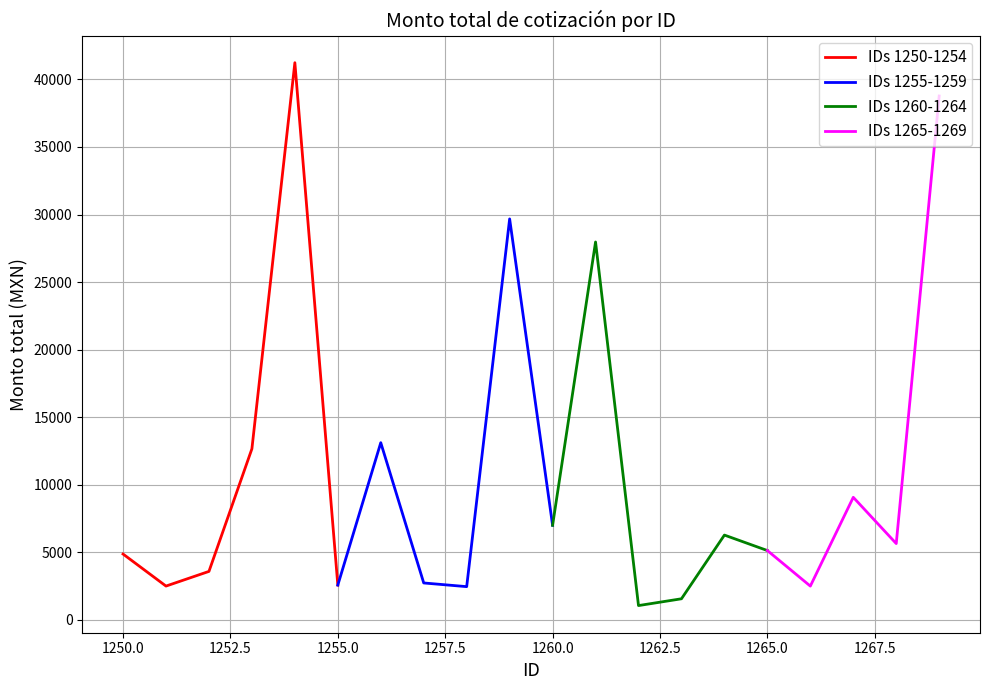

Which label corresponds to the smallest value in the chart?

1262